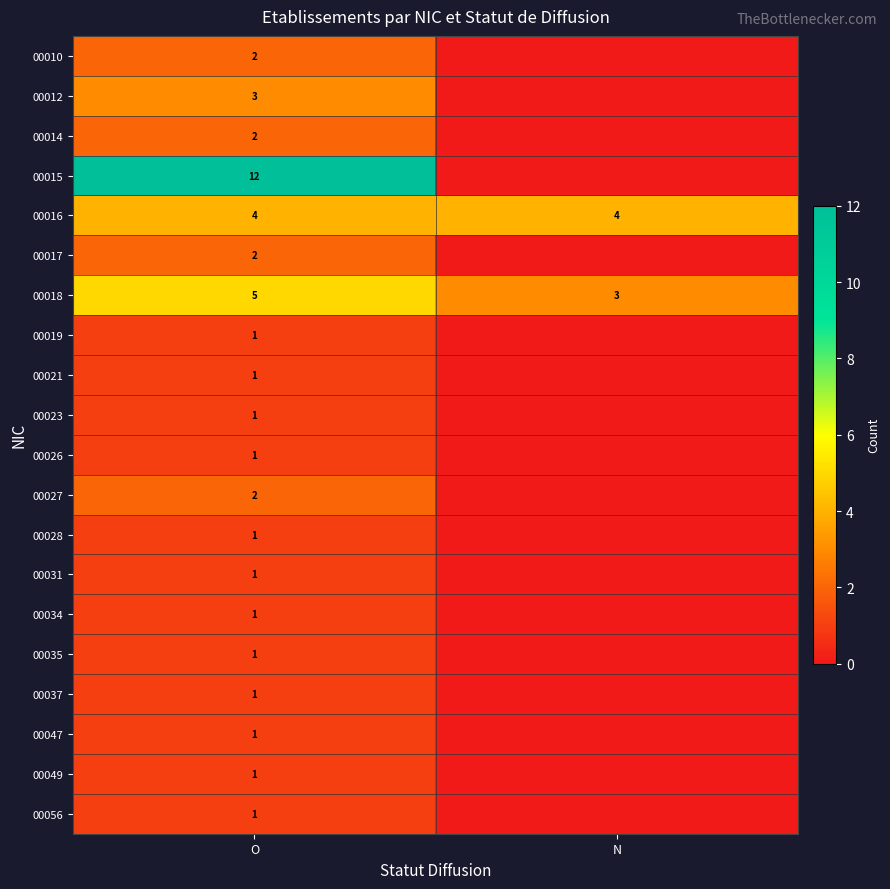

What is the total value across all series at O?

44